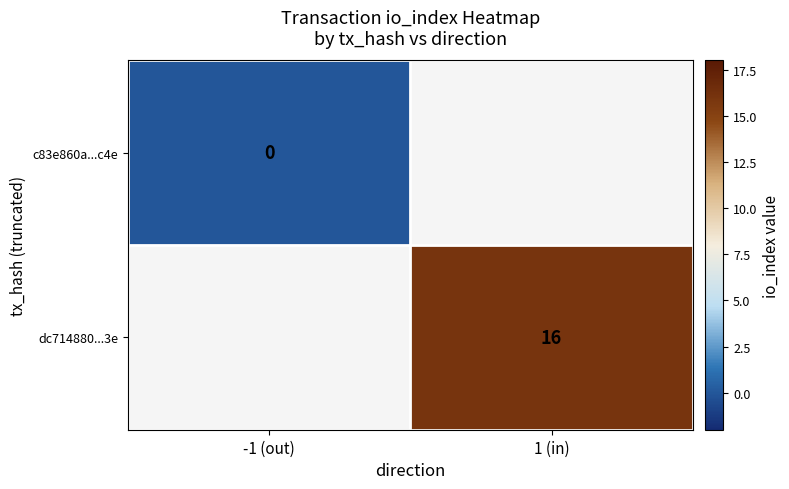

Which label corresponds to the largest value in the chart?

1 (in)